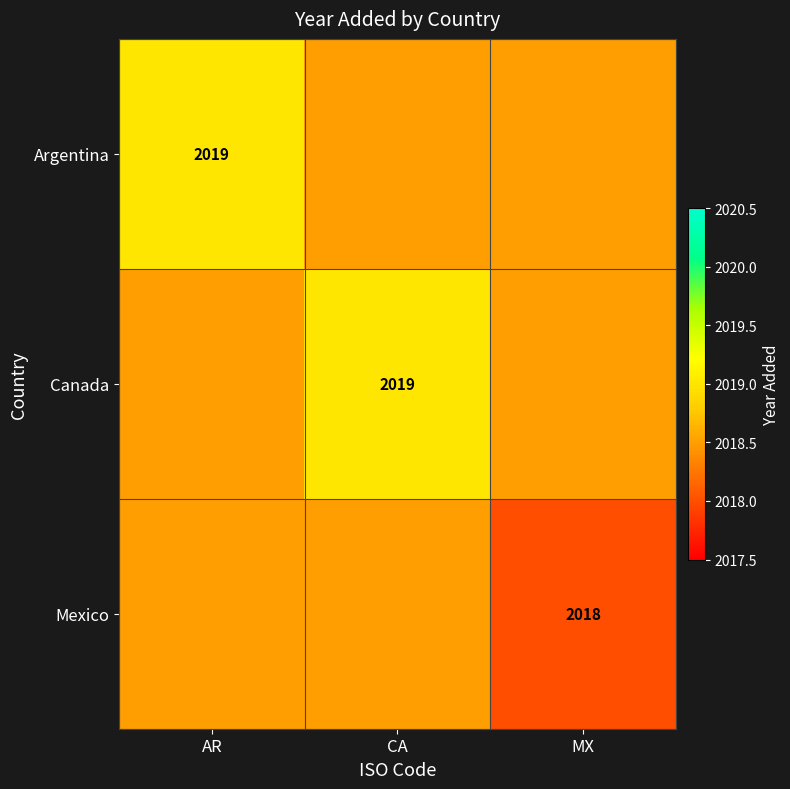

The Argentina series shows 2019.0 at AR. True or false?

True